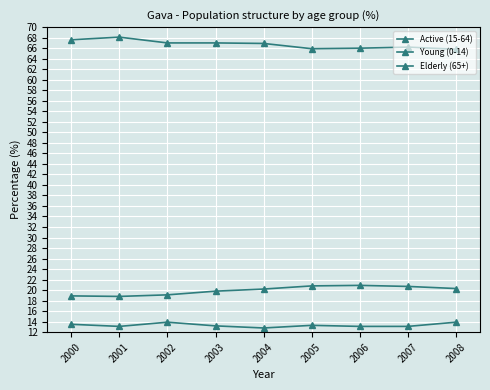

How many lines are shown in the chart?

3